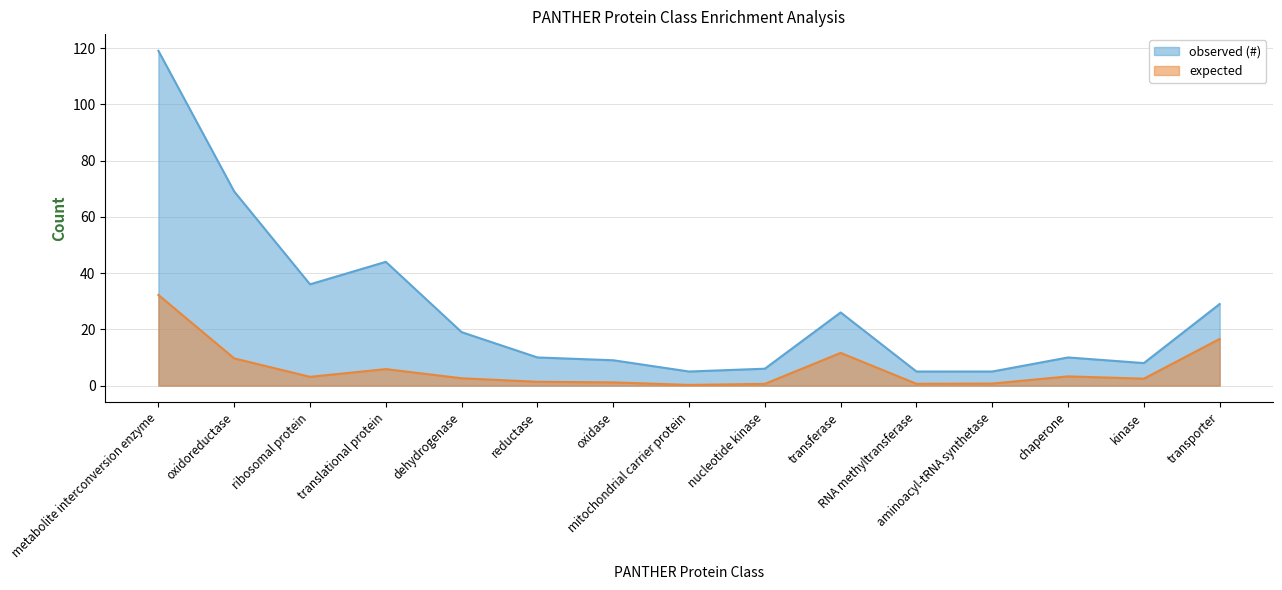

Rank the categories by expected value from highest to lowest.

metabolite interconversion enzyme, transporter, transferase, oxidoreductase, translational protein, chaperone, ribosomal protein, dehydrogenase, kinase, reductase, oxidase, aminoacyl-tRNA synthetase, RNA methyltransferase, nucleotide kinase, mitochondrial carrier protein